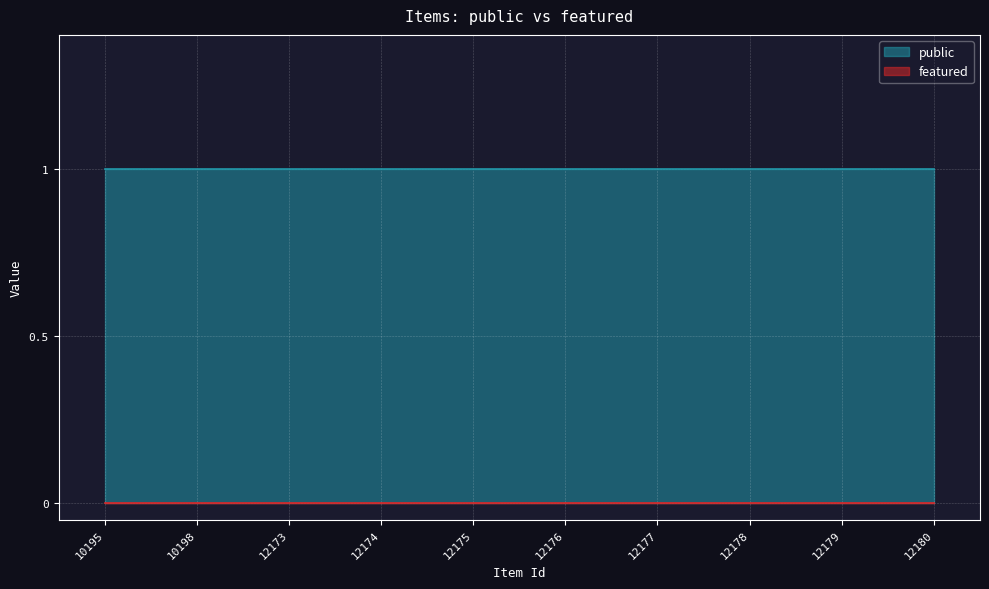

The public series shows 1 at 12176. True or false?

True